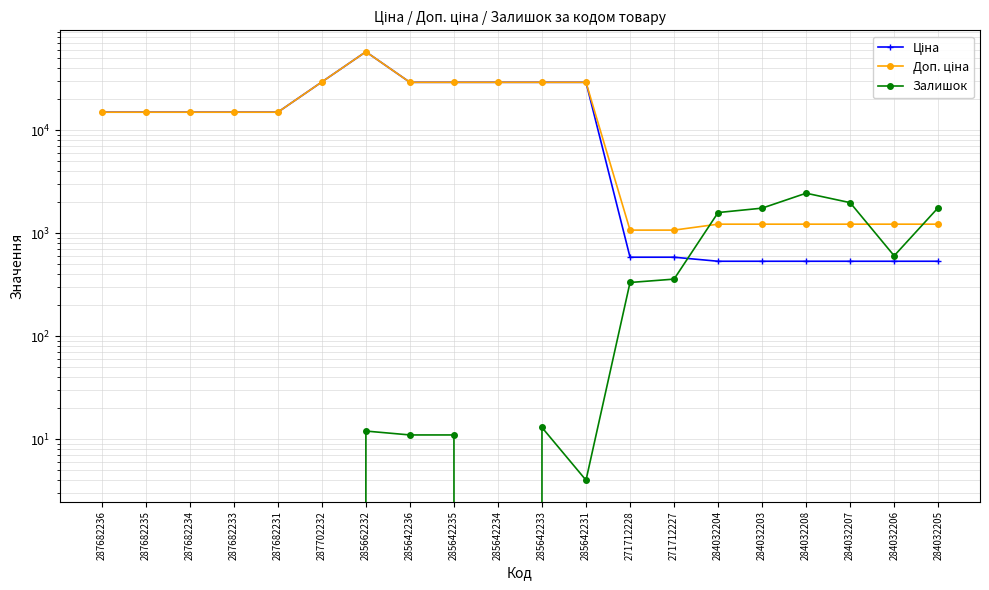

True or false: Доп. ціна has more than 1 points higher than both neighbors.

False